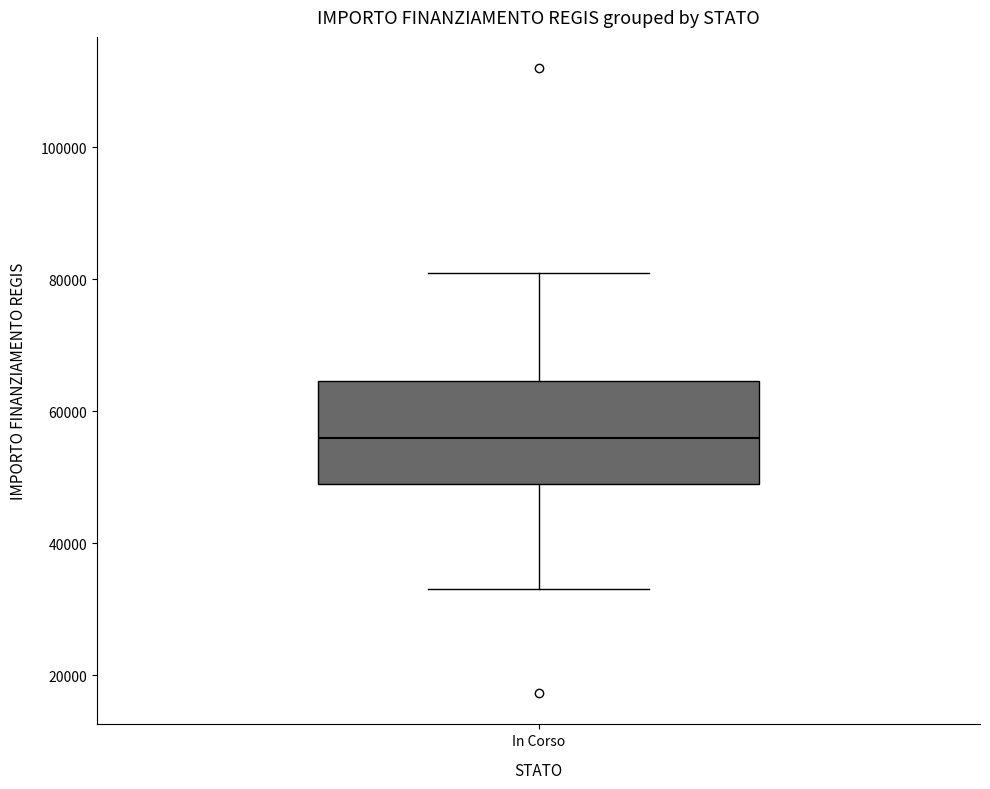

Transcribe this box plot: give where the median line is, the range the box spans, and where the two whiskers end, as read against the y-axis. The values are not printed on the chart, so give them approximately, as read against the axis.

median 56000, box 50000 to 64000, whiskers 32000 to 80000